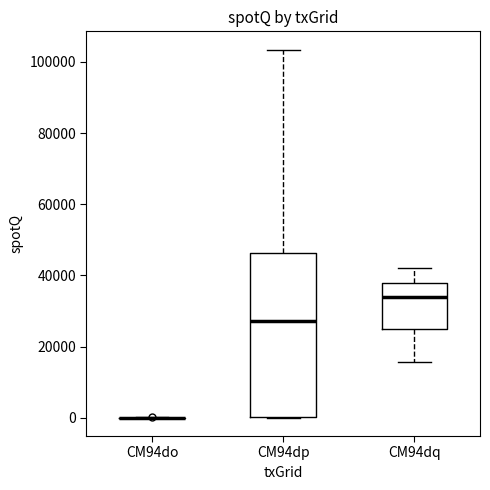

Which box is the tallest, from its lower edge to its upper edge?

CM94dp